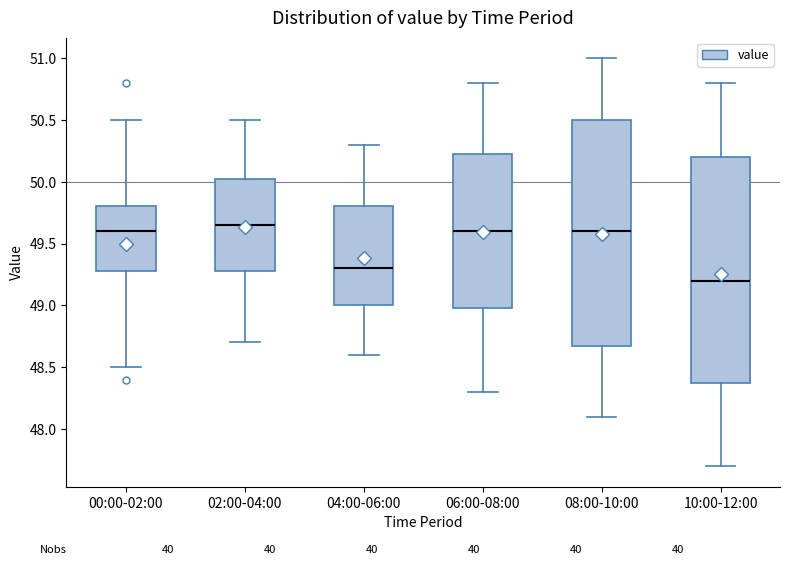

Which box's median line is the lowest?

10:00-12:00